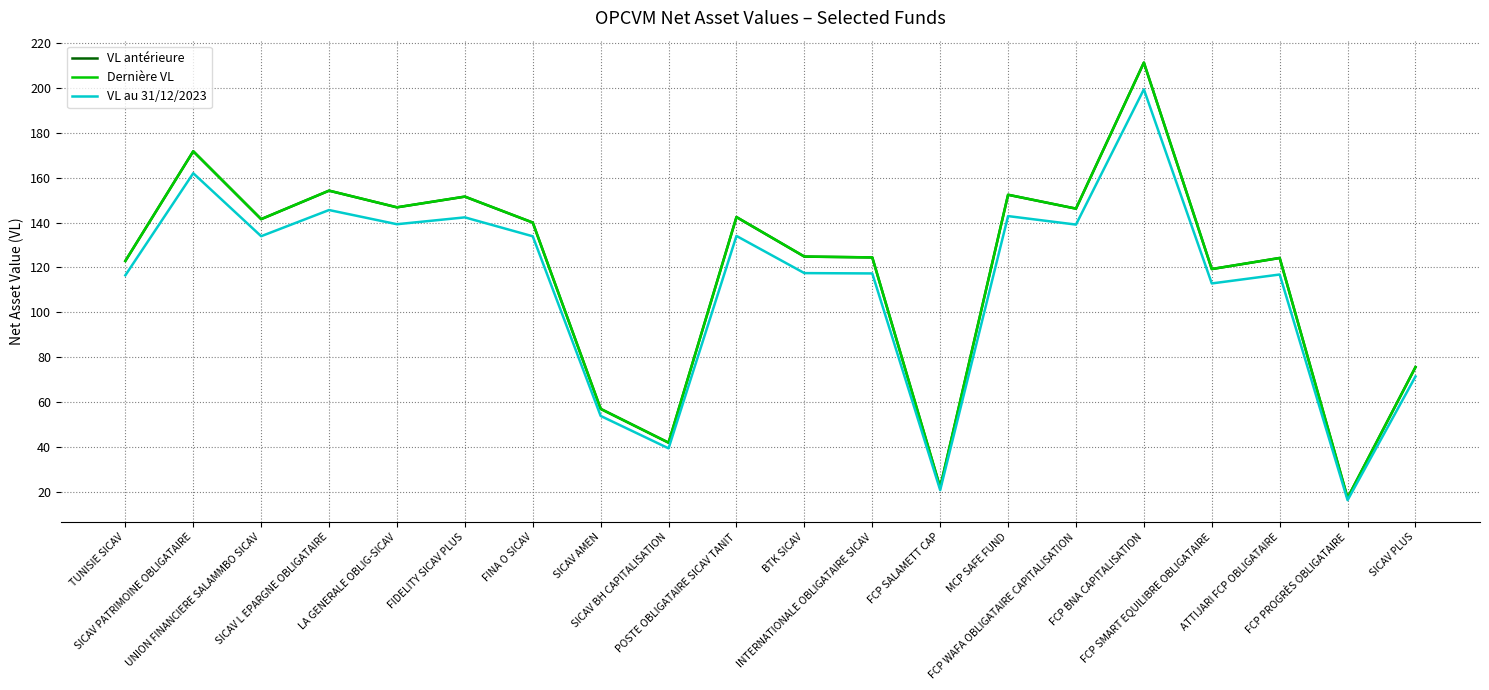

True or false: Dernière VL has more than 2 interior local peaks.

True